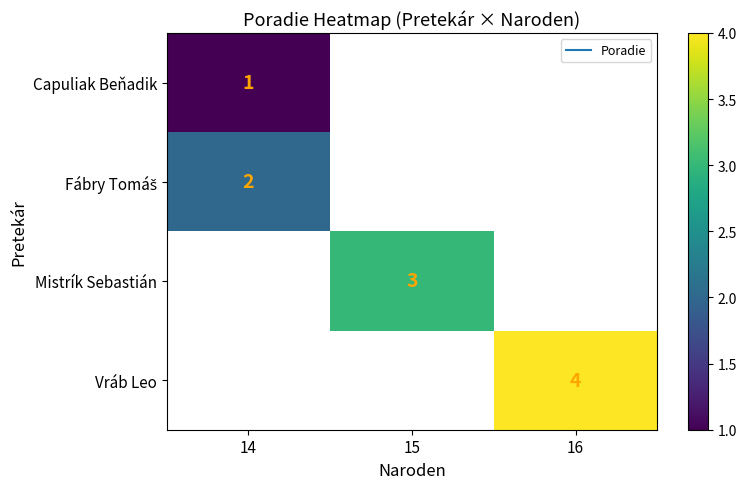

Which category has the highest value across all series?

16